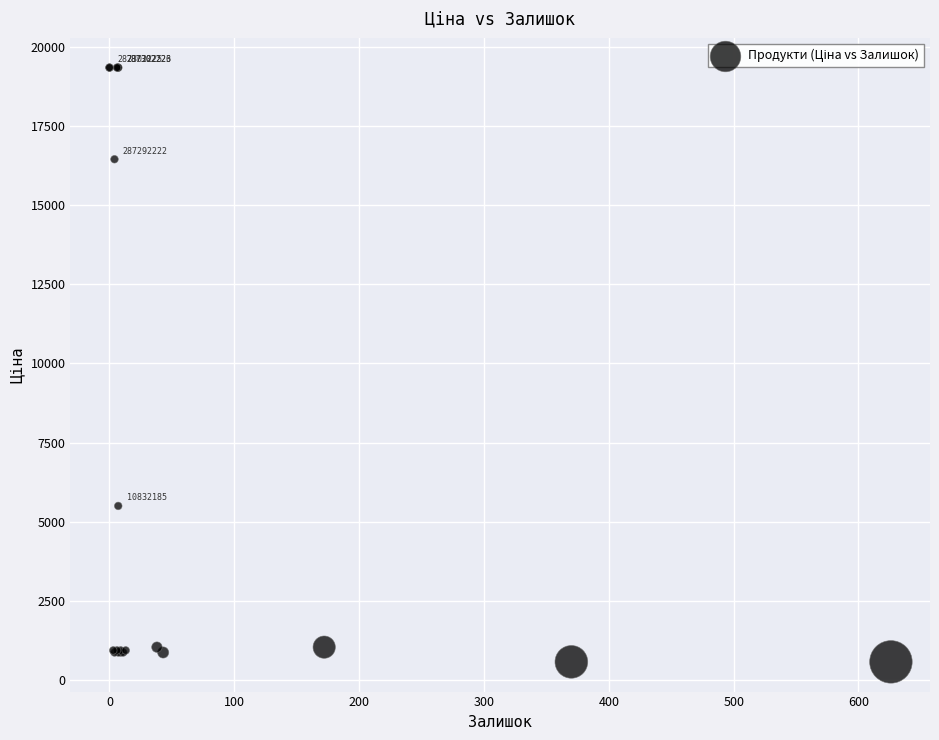

What Y value in the scatter plot is closest to 9957?

5497.3